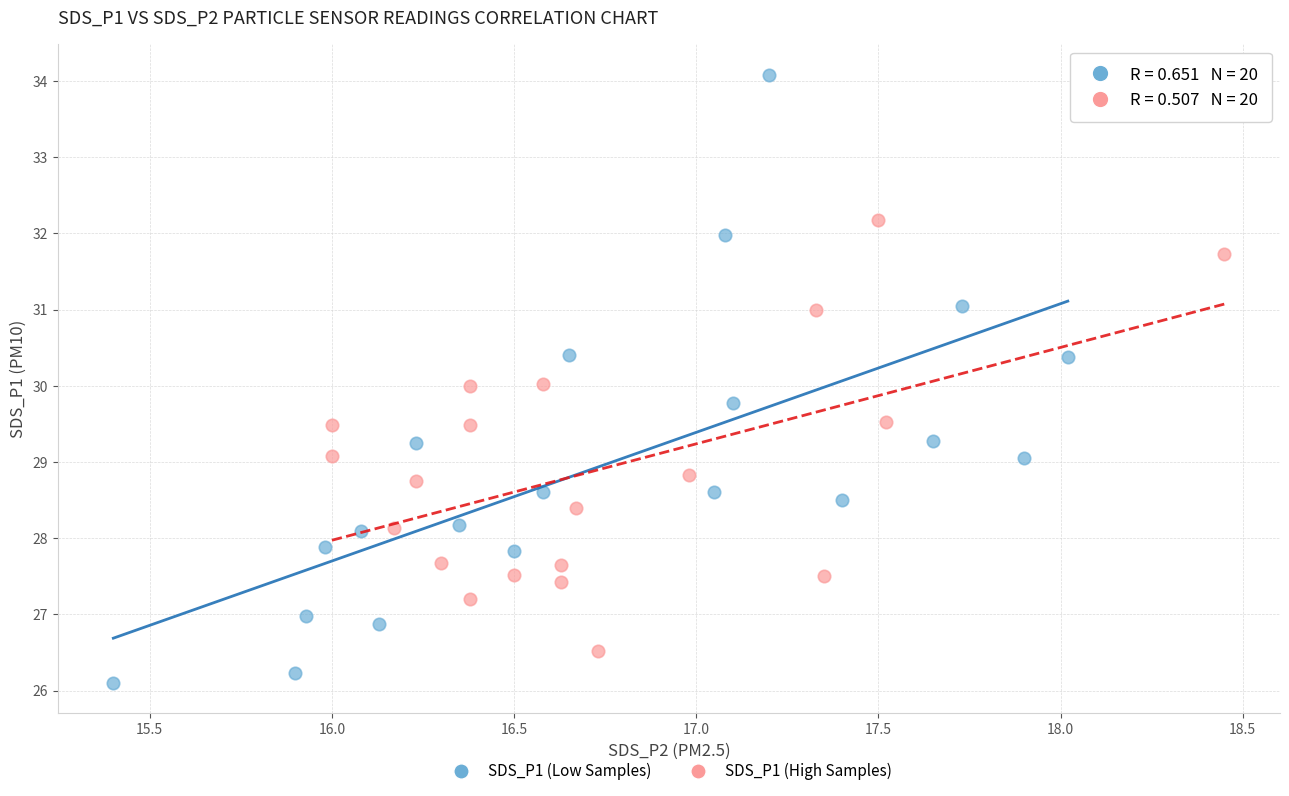

Which series contains the lowest Y value?

SDS_P1 (Low Samples)